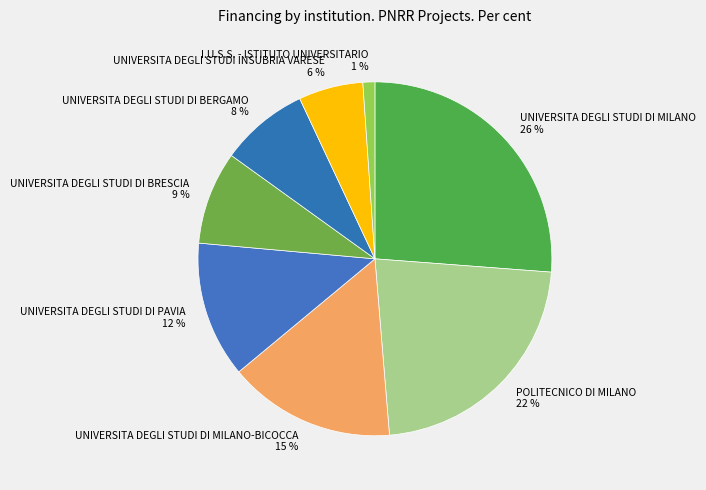

Count the number of slices in the pie.

8